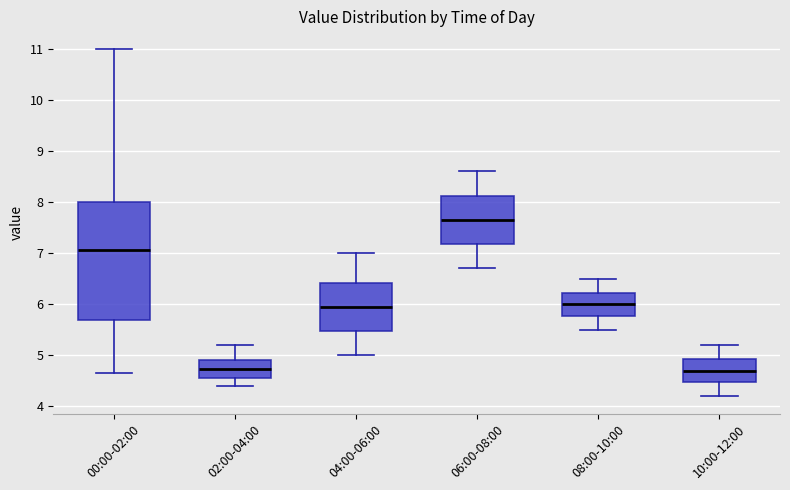

Comparing the boxes themselves (not the whiskers), which one is the tallest?

00:00-02:00